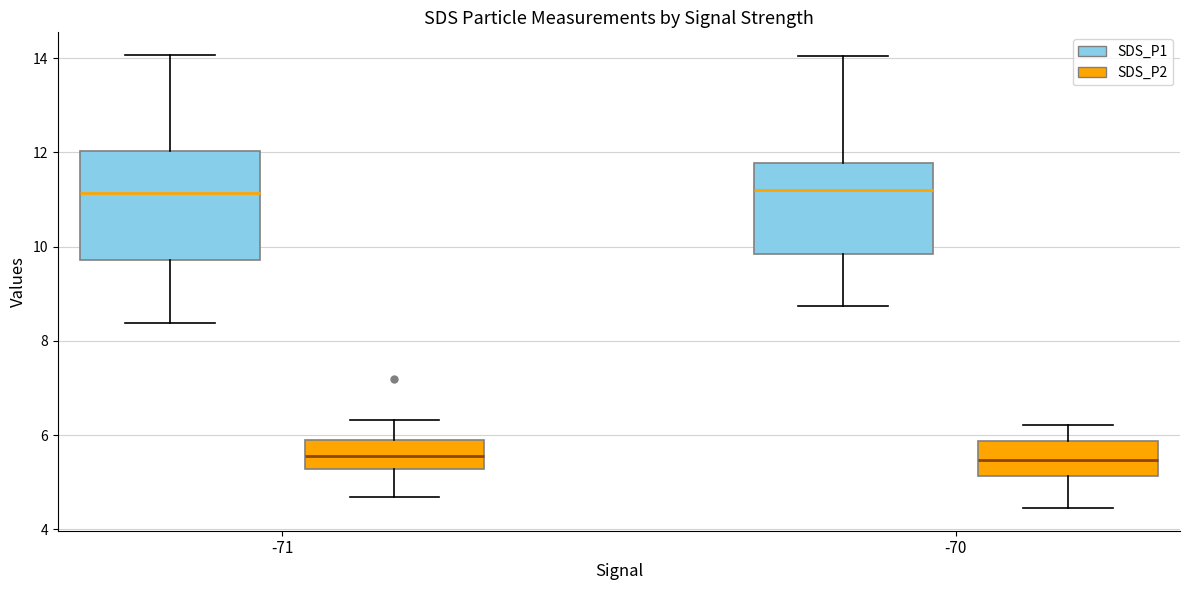

Where does the upper whisker of the box for -71 (SDS_P2) end on the y-axis? The values are not printed on the chart, so give them approximately, as read against the axis.

6.4